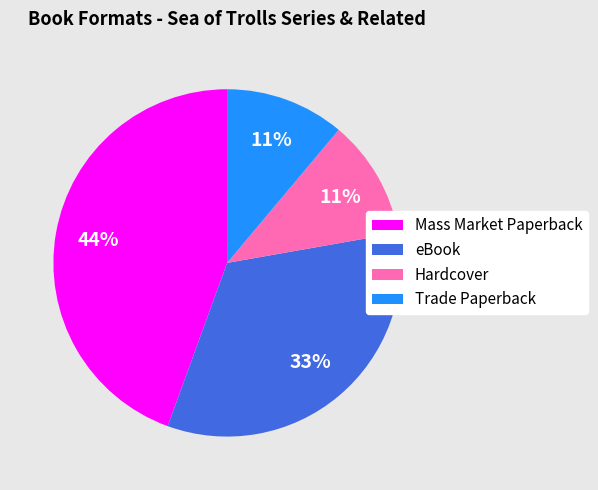

Does any single category account for the majority?

No